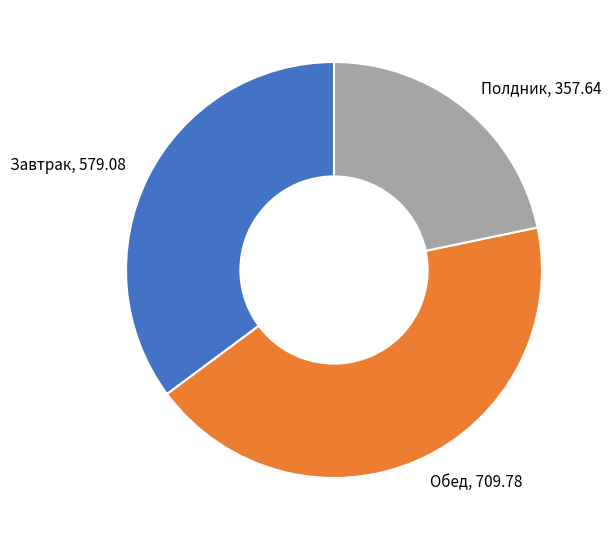

Rank the categories by value from highest to lowest.

Обед, Завтрак, Полдник